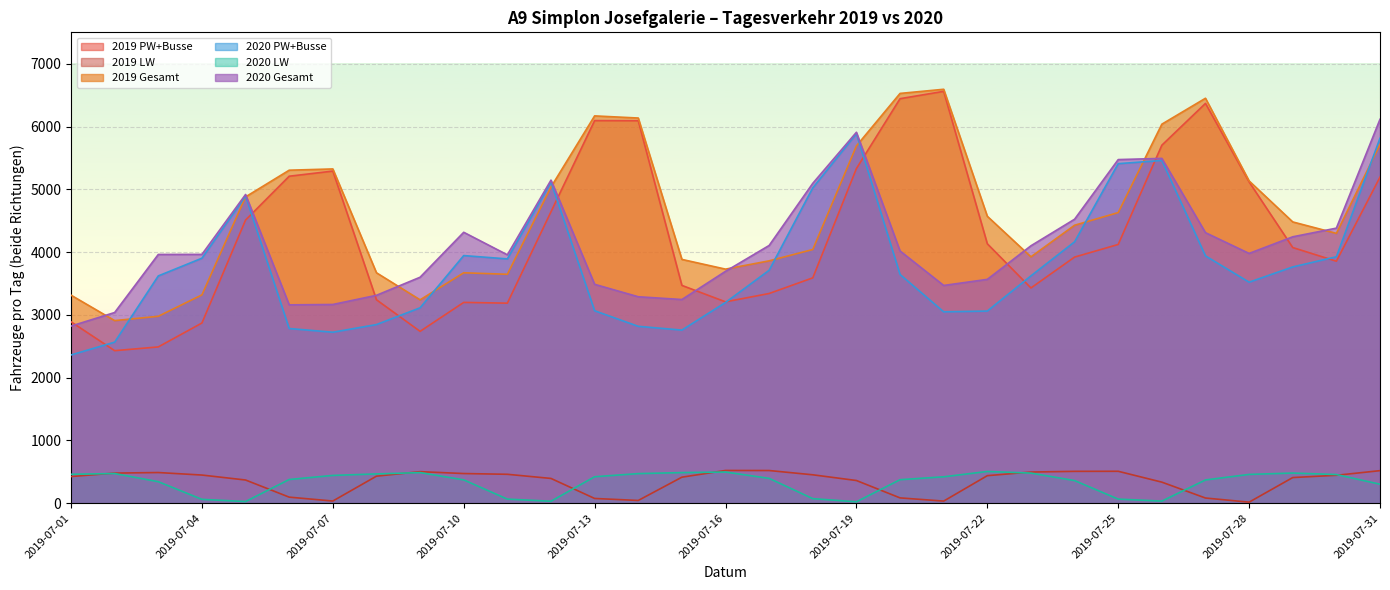

Which series changed the most between 2019-07-01 and 2019-07-04?

2020 PW+Busse